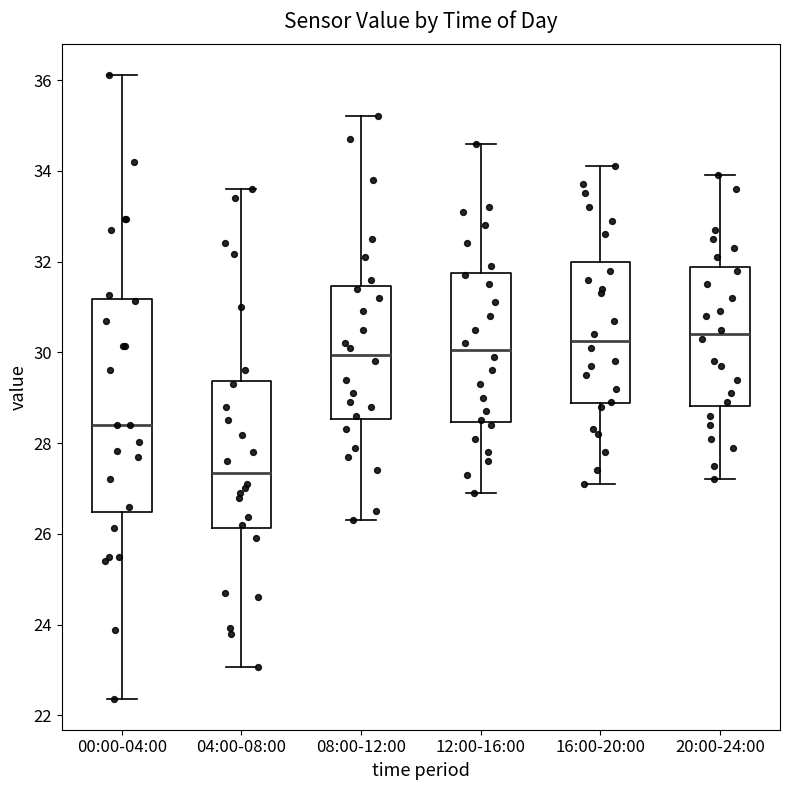

Which box has the lowest median line?

04:00-08:00